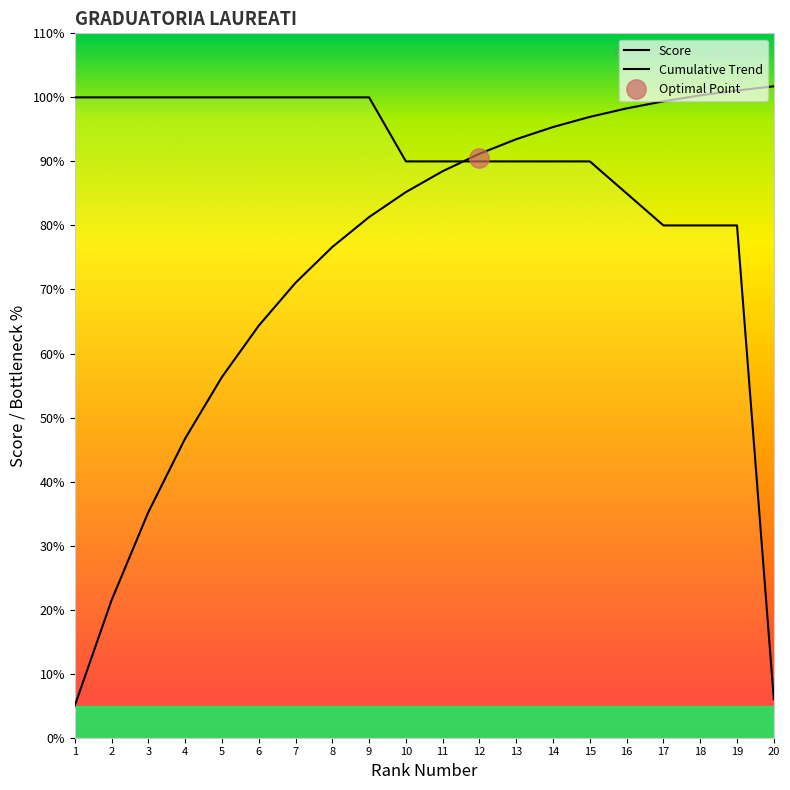

How many distinct data groups are displayed?

2